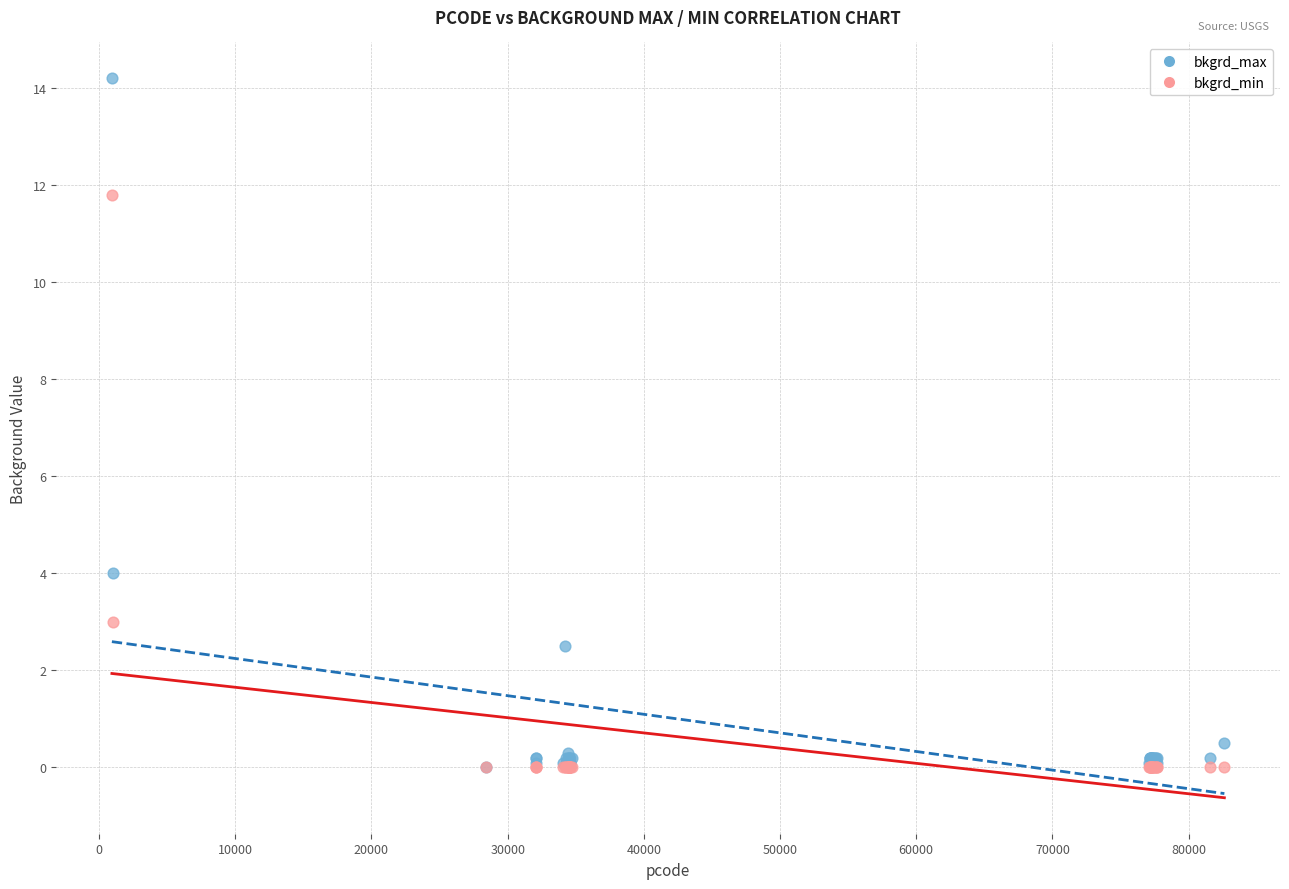

In the bkgrd_min series, what Y value is closest to 5?

3.0